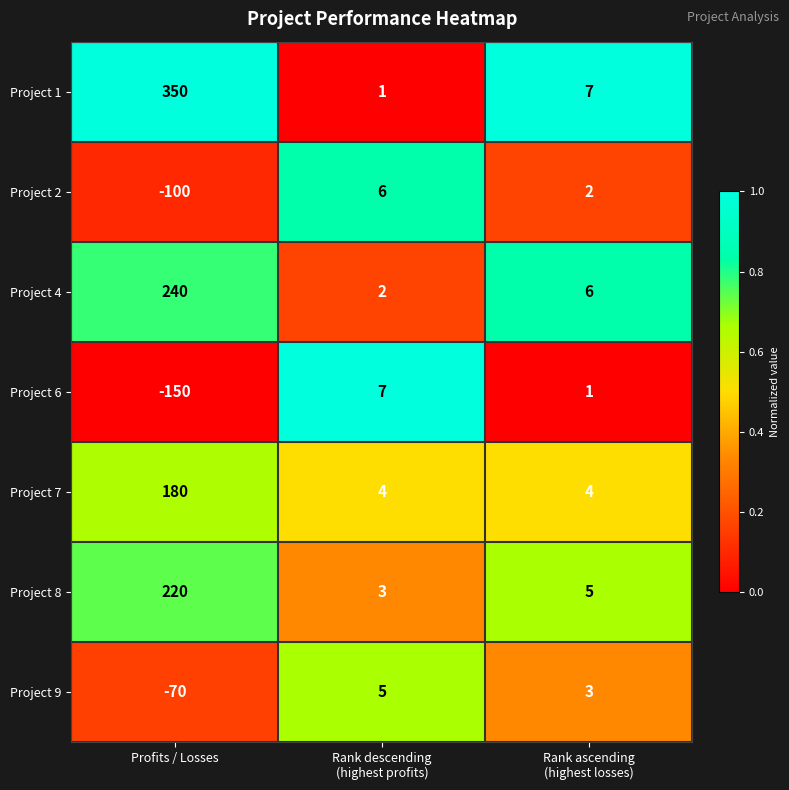

The value of Project 9 at Profits / Losses is -30. True or false?

False